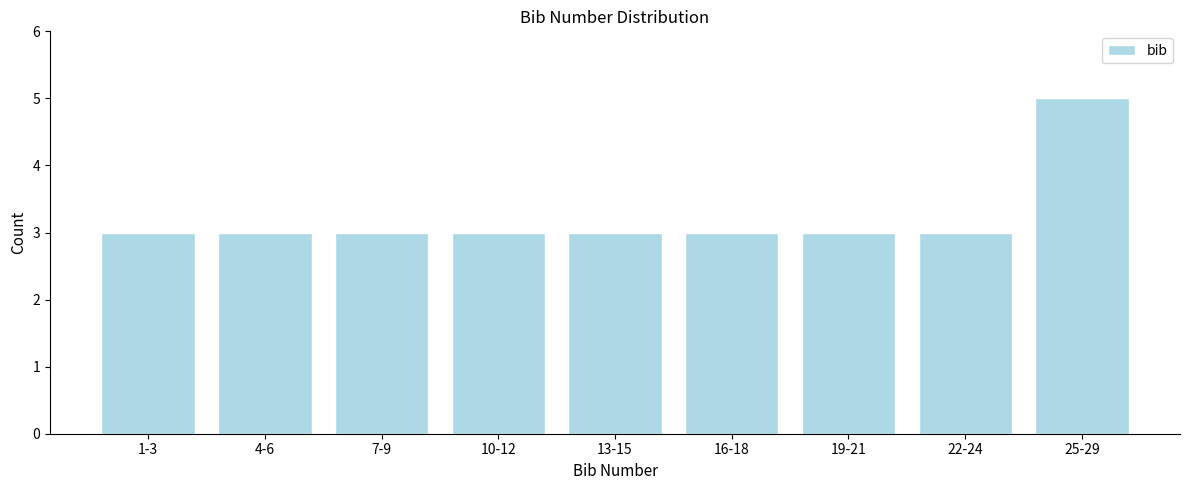

Reading left to right, list all the values displayed in this chart.

3	3	3	3	3	3	3	3	5